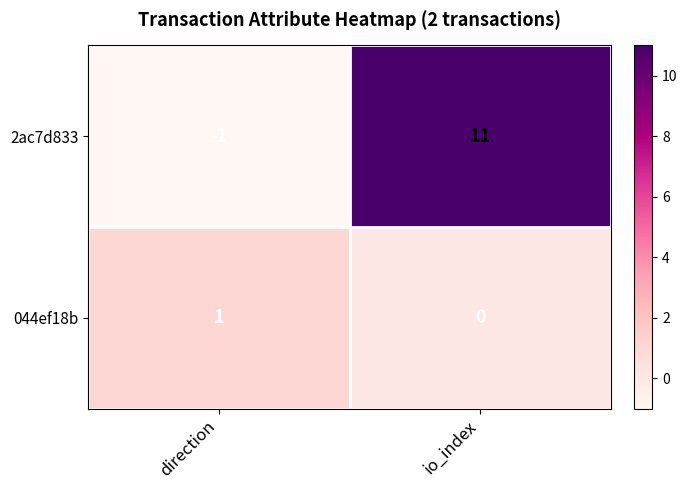

Is the value of 2ac7d833 at direction greater than the value of 044ef18b at direction?

No